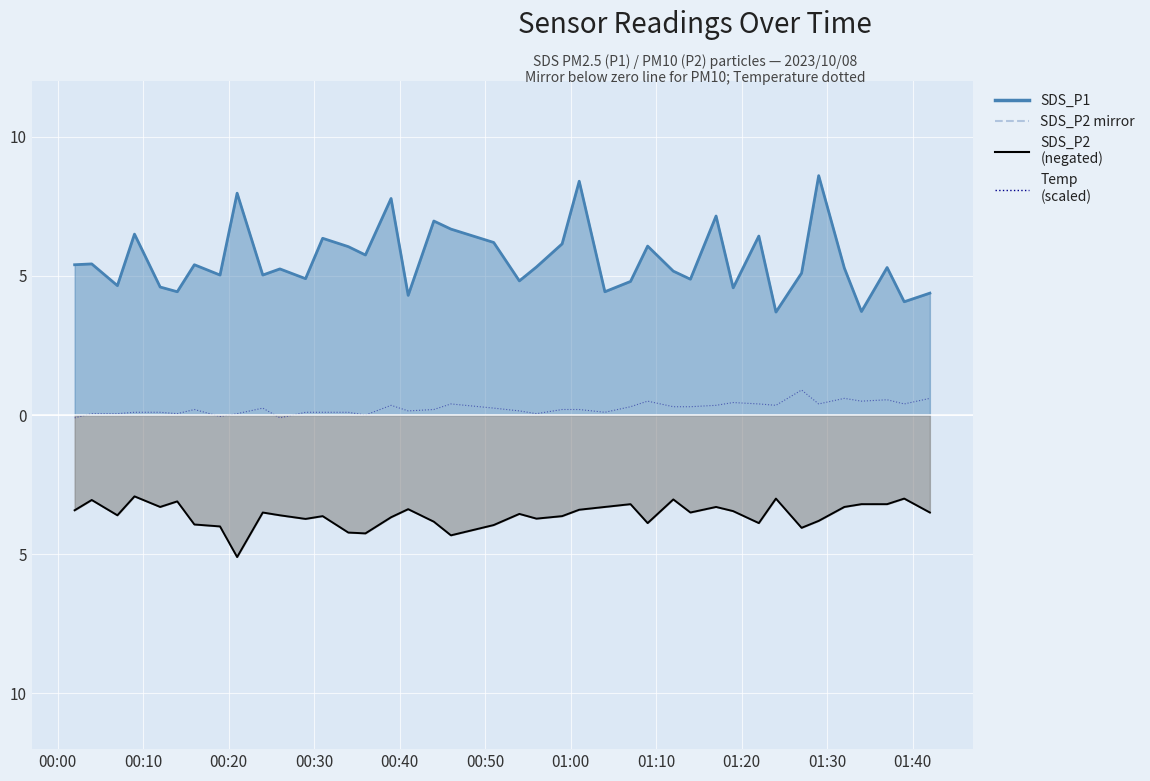

Which series has the largest range (max minus min)?

SDS_P1 line